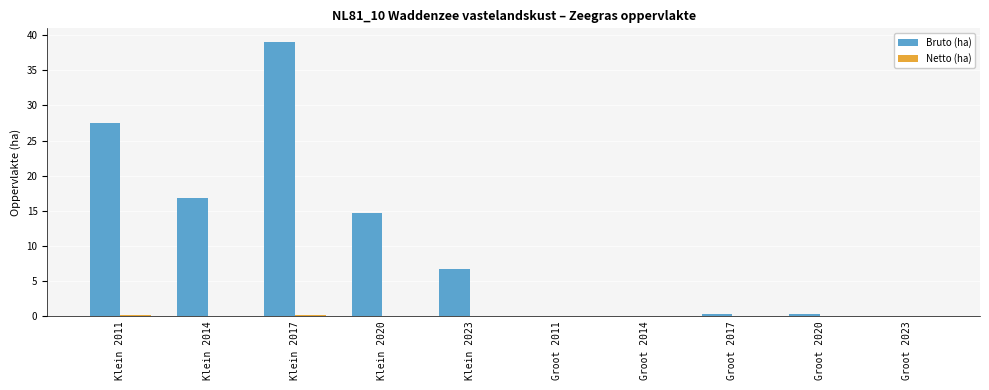

Which series has the largest total across all categories?

Bruto (ha)